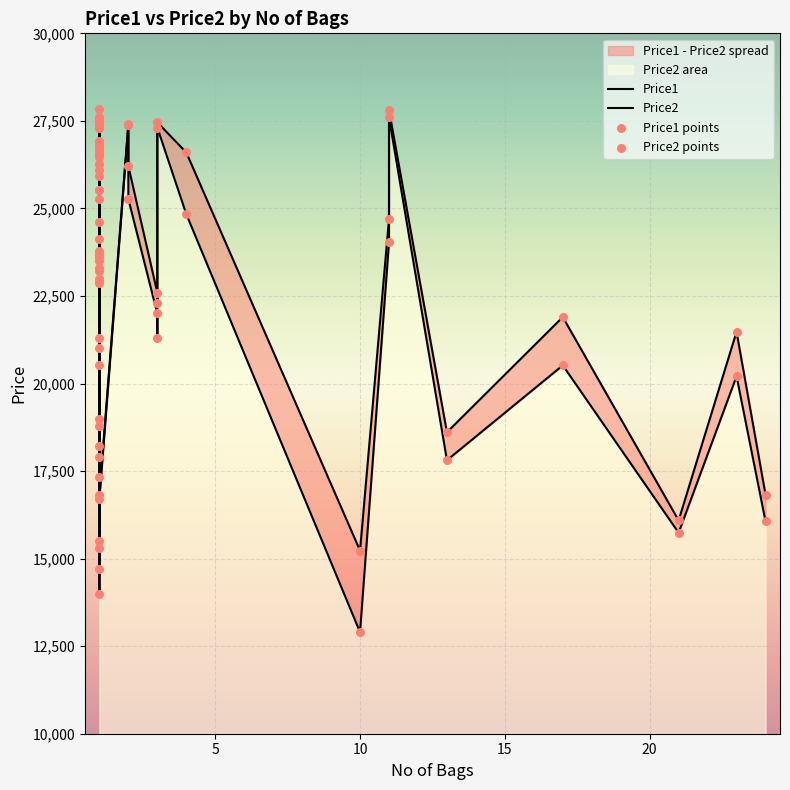

Which series contains the highest Y value?

Price1